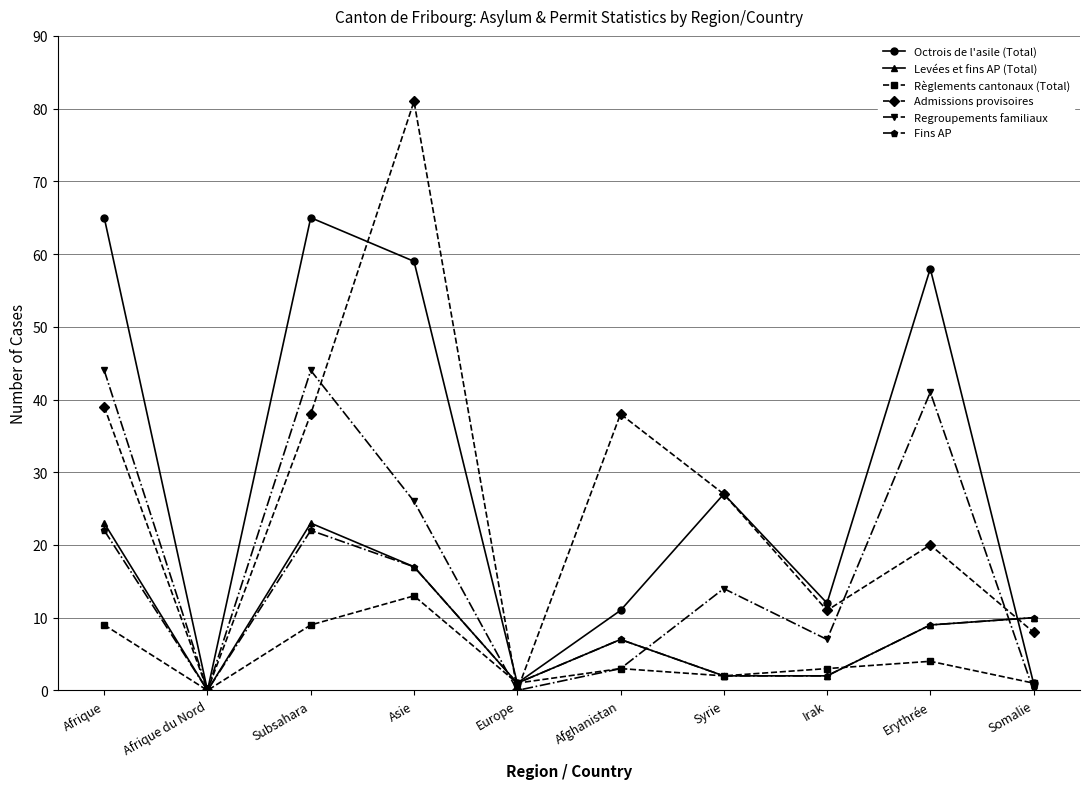

Which series has the largest range (max minus min)?

Admissions provisoires